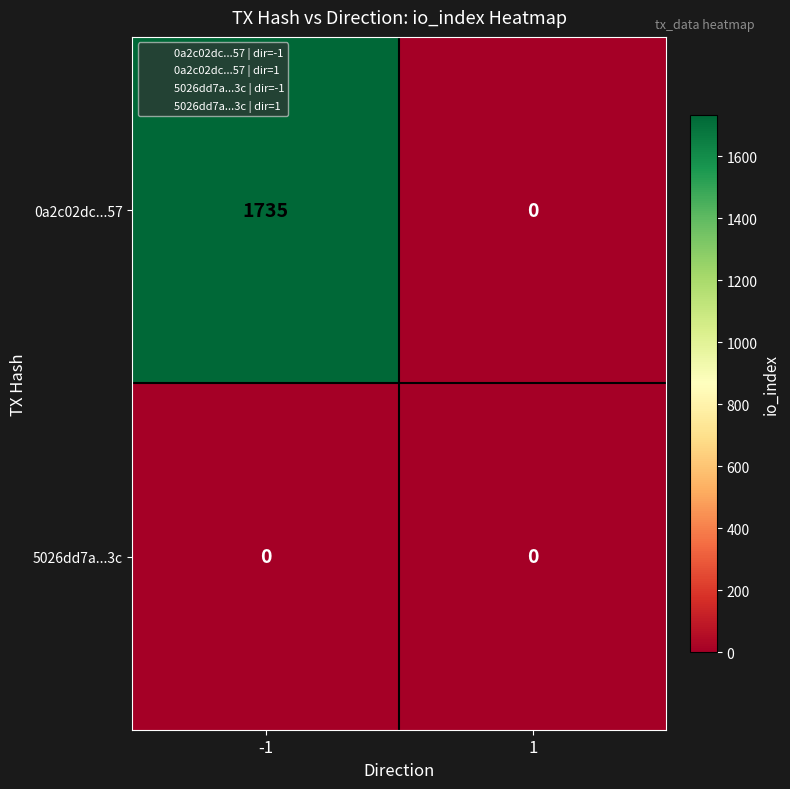

Is it true that 0a2c02dc...57 equals 1050 at -1?

False